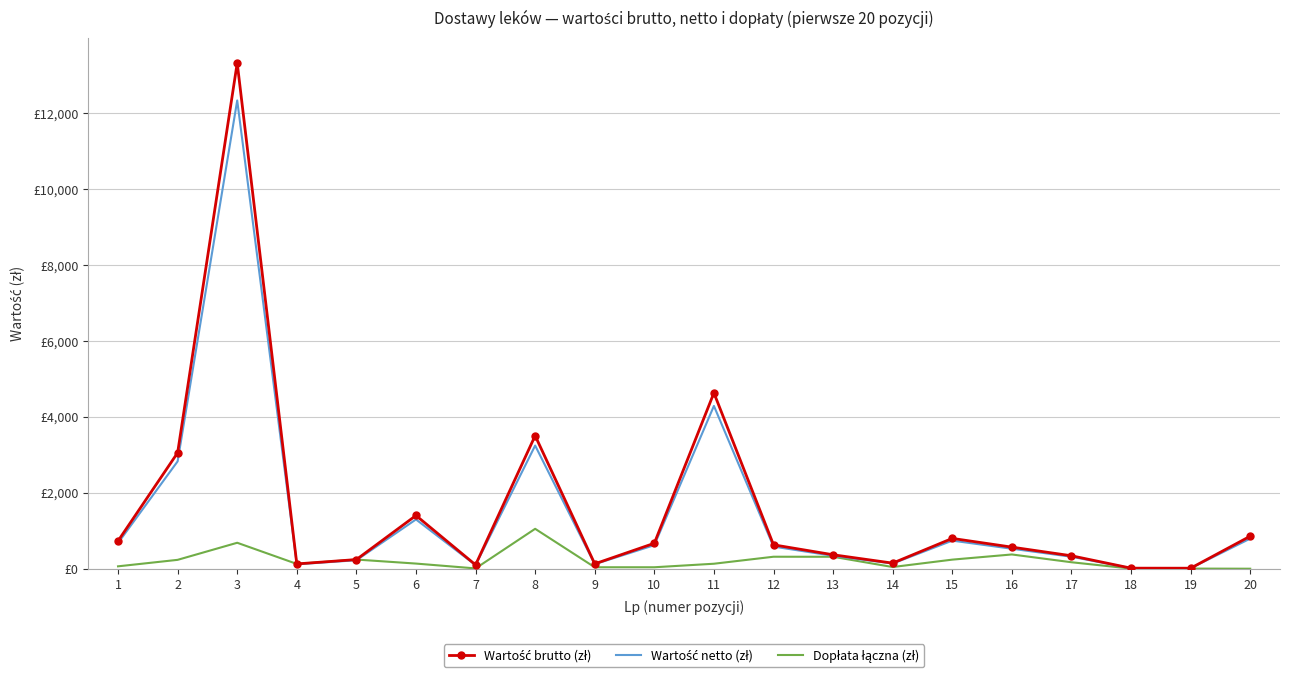

Where is the first local maximum for Dopłata łączna (zł)?

3